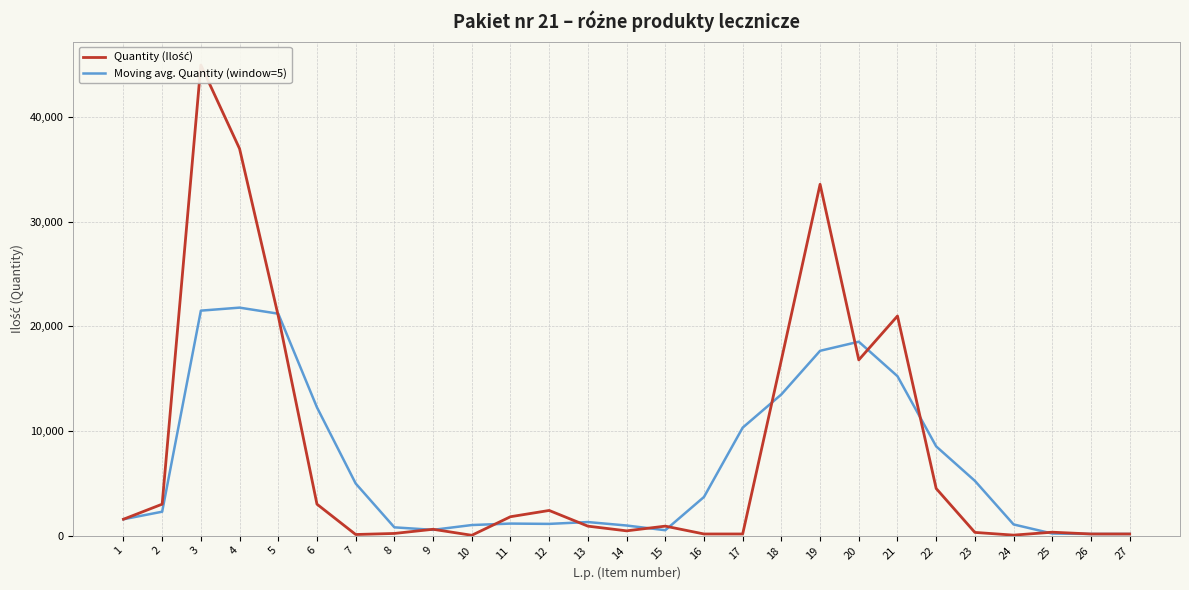

The Moving avg. Quantity (window=5) series shows 13500 at 18. True or false?

True